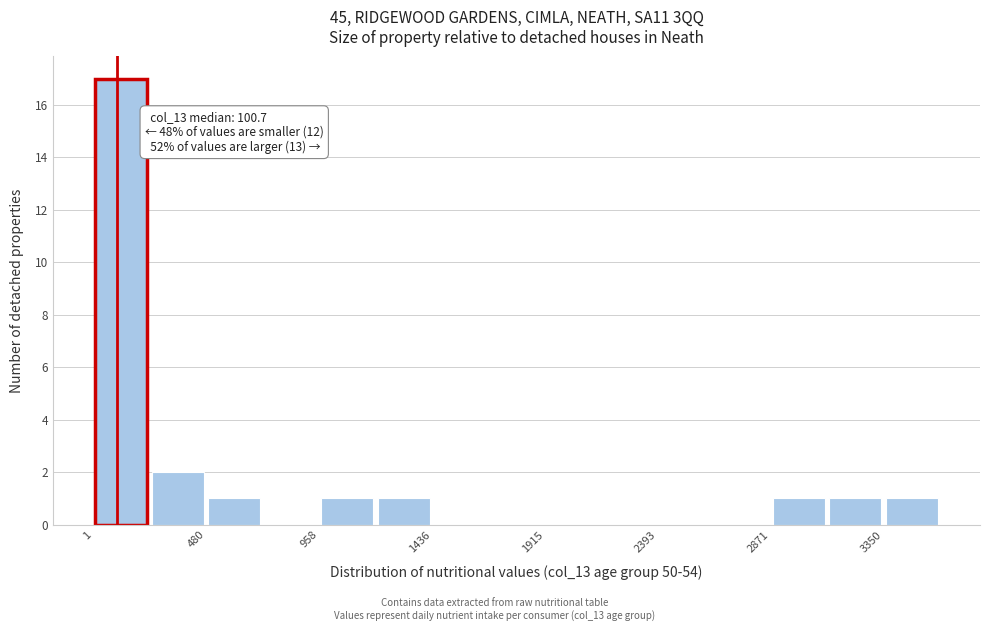

Which range on the x-axis has the tallest bar?

0 to 250